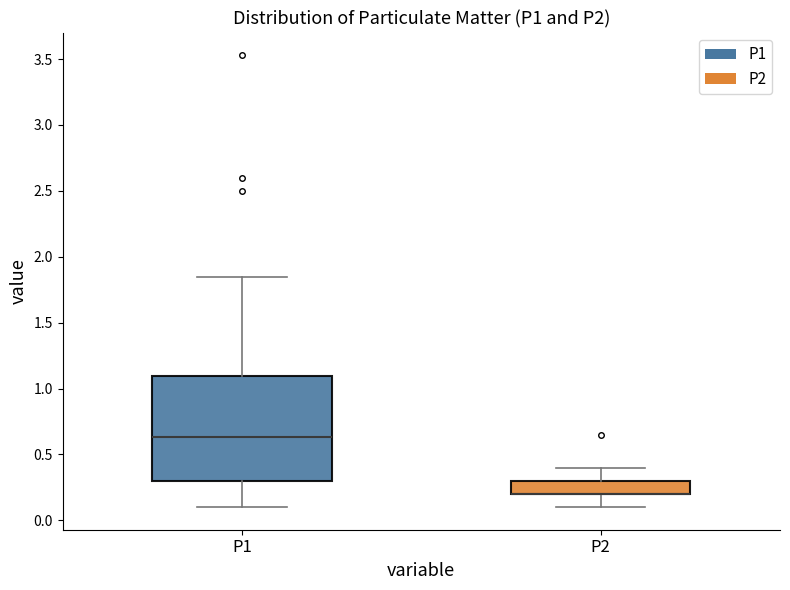

Where does the upper whisker of the box for P1 end on the y-axis? The values are not printed on the chart, so give them approximately, as read against the axis.

1.85